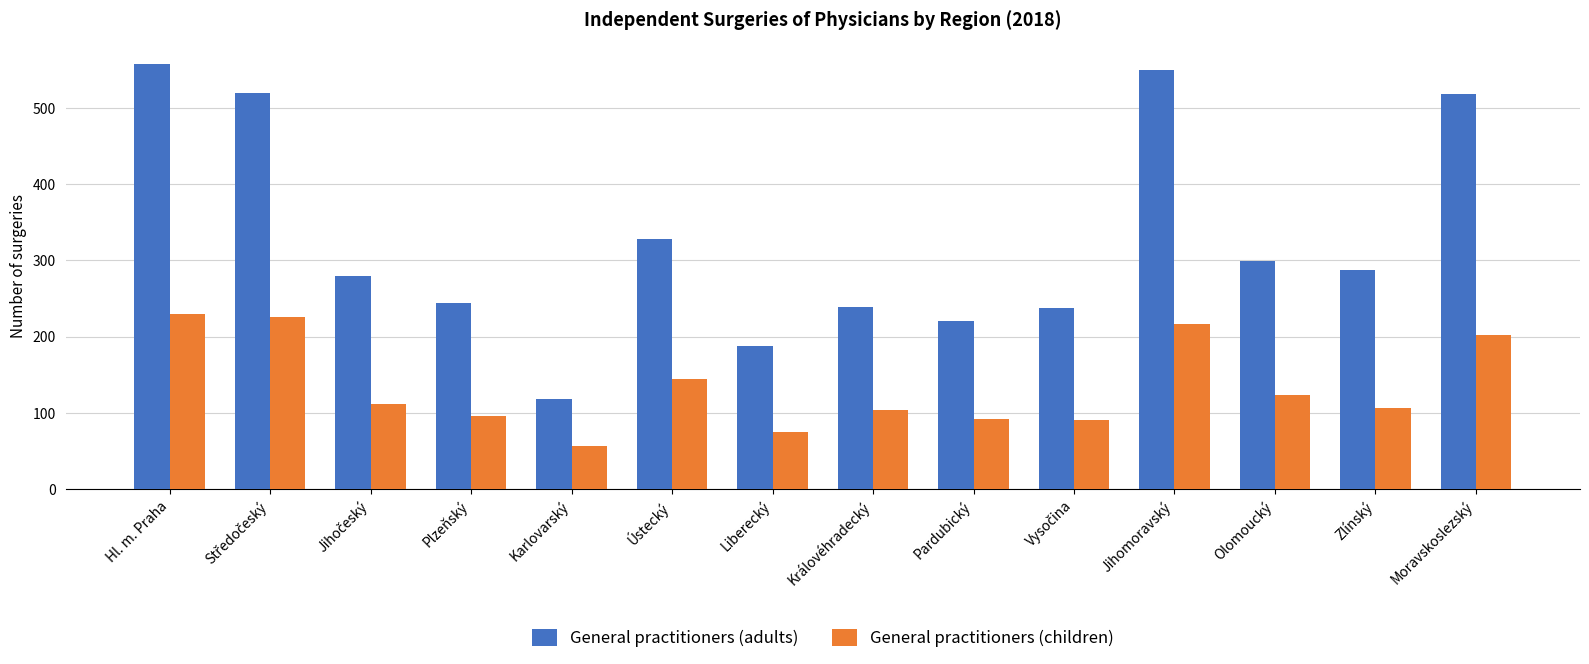

Count the number of data series in this chart.

2